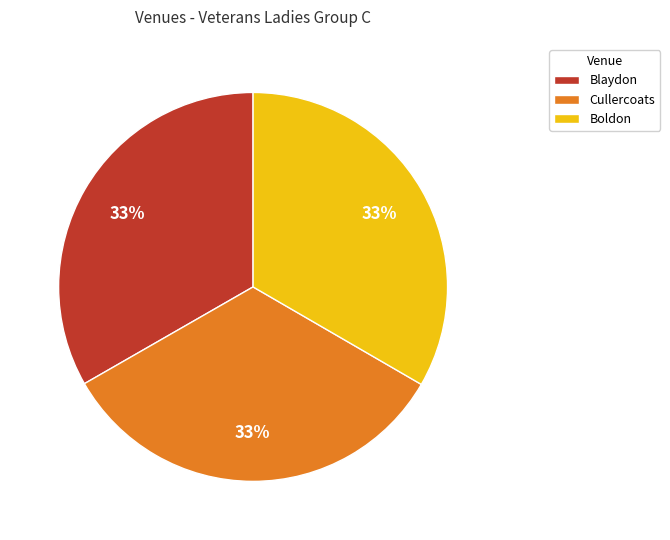

Does any single category account for the majority?

No